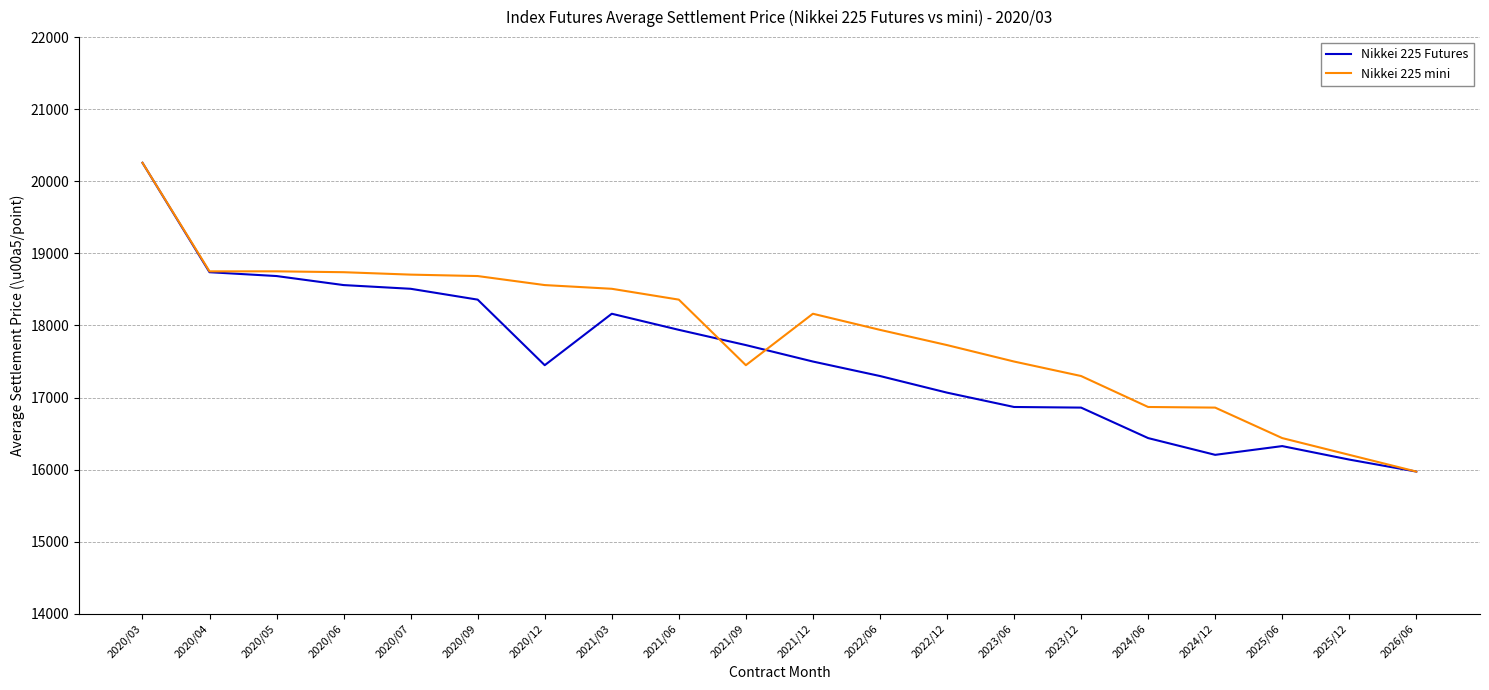

What is the total value across all series at 2020/06?

37299.5